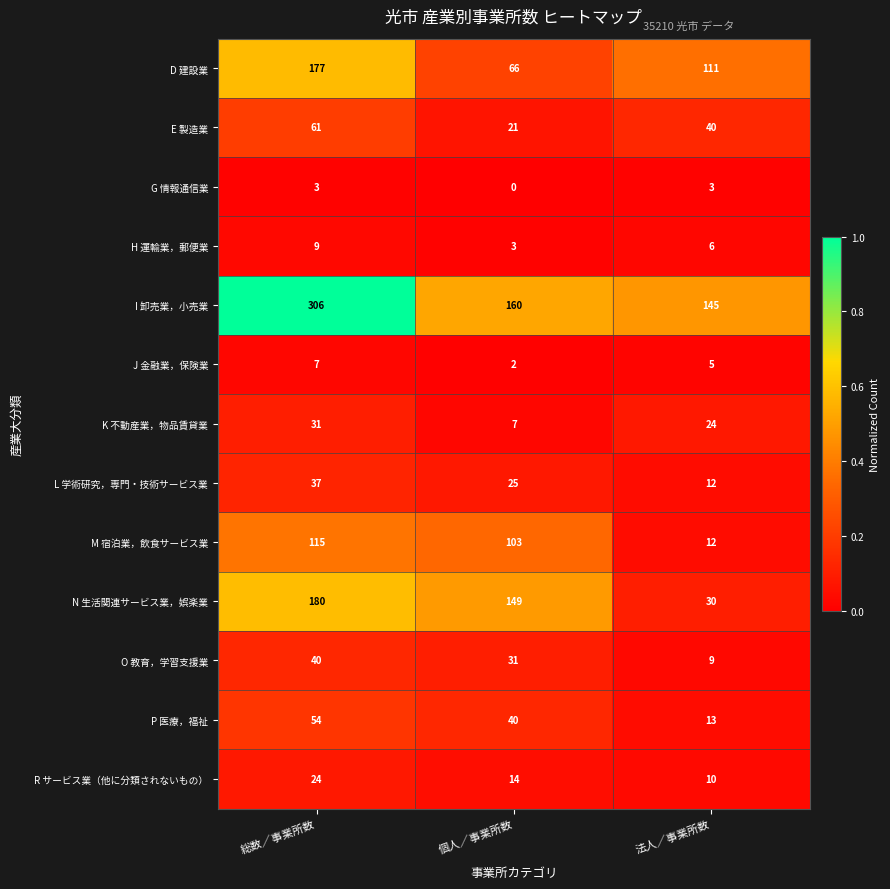

Which series has the largest total across all categories?

I 卸売業，小売業